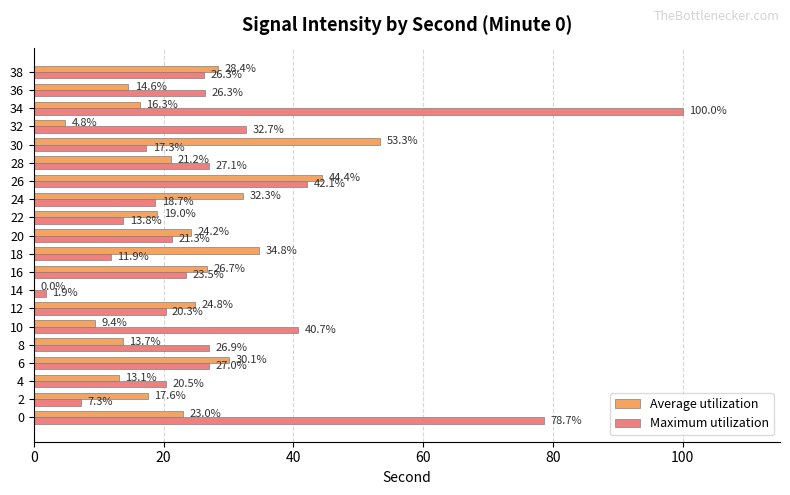

The Maximum utilization series shows 42.6 at 6. True or false?

False